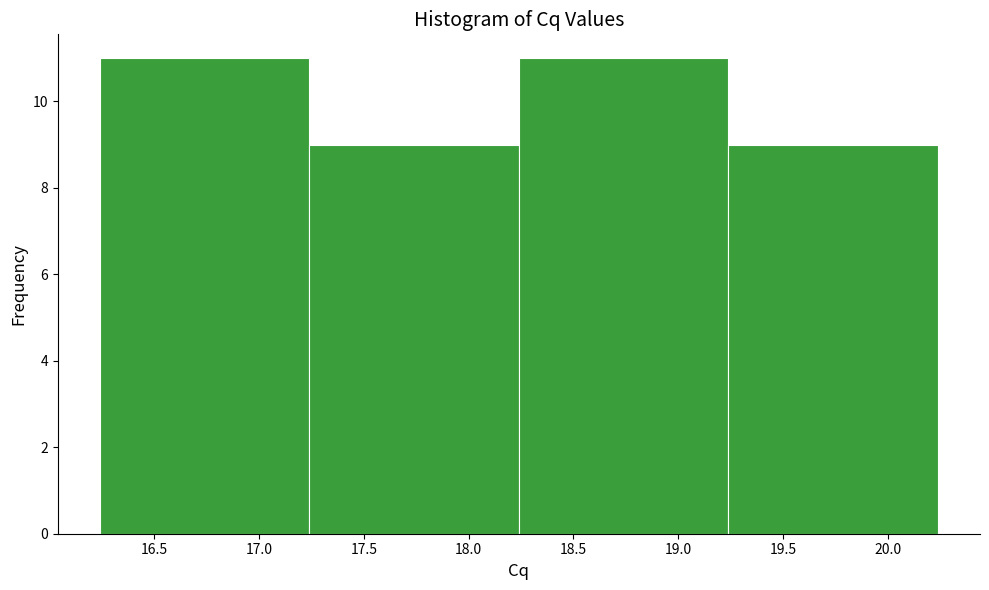

Reading left to right, transcribe this chart: for each bar, give the range it covers on the x-axis and its height. Neither the bar edges nor the heights are printed on the chart, so give them approximately, as read against the axes.

16.24 to 17.24: 11
17.24 to 18.24: 9
18.24 to 19.24: 11
19.24 to 20.24: 9